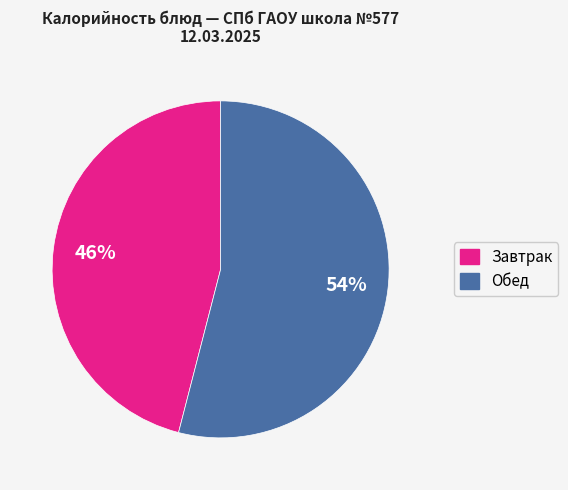

To the nearest percent, what is the difference between the largest and smallest slice percentages?

8%